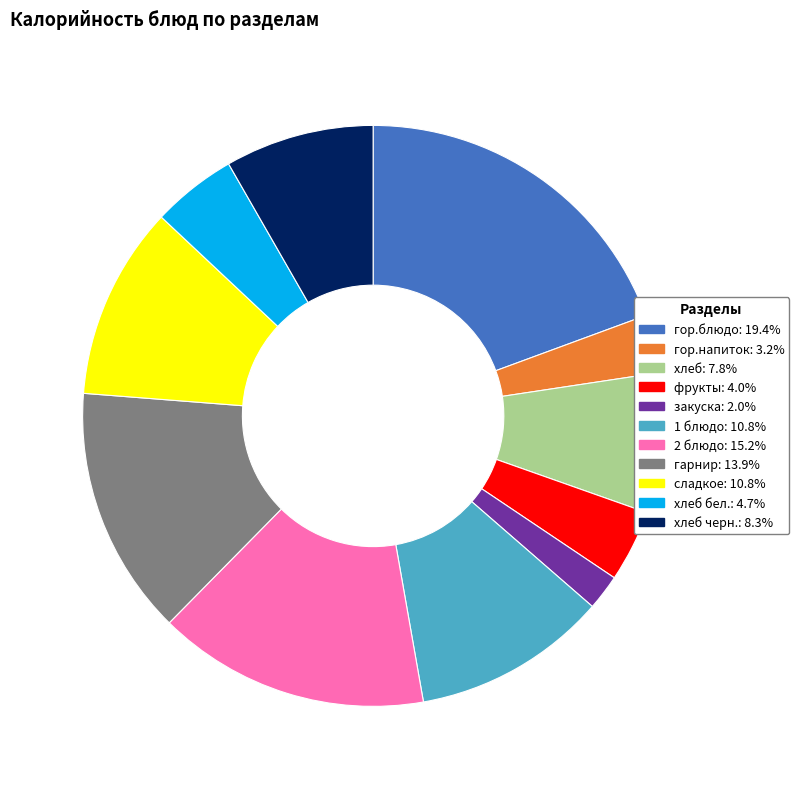

Is there a majority slice in this chart?

No